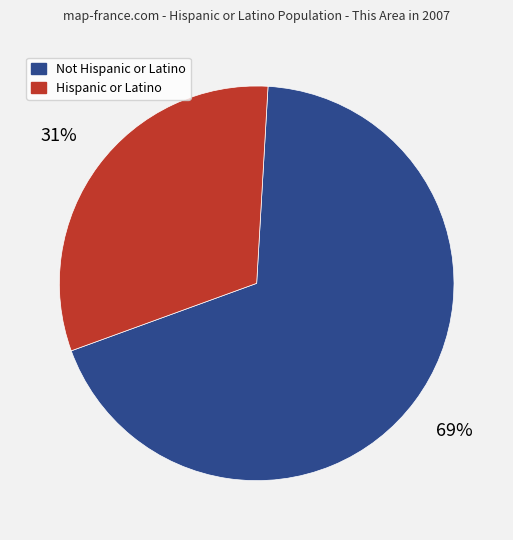

What percentage is the Not Hispanic or Latino slice, to the nearest percent?

69%